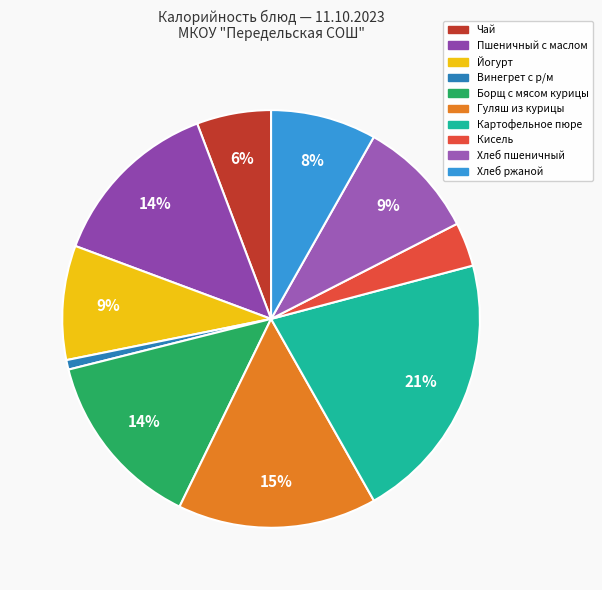

Is there a majority slice in this chart?

No